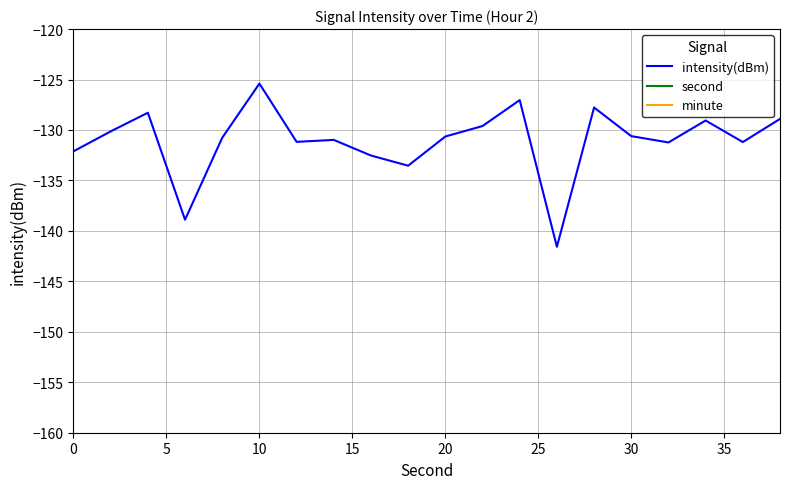

True or false: minute and second cross at least once.

False